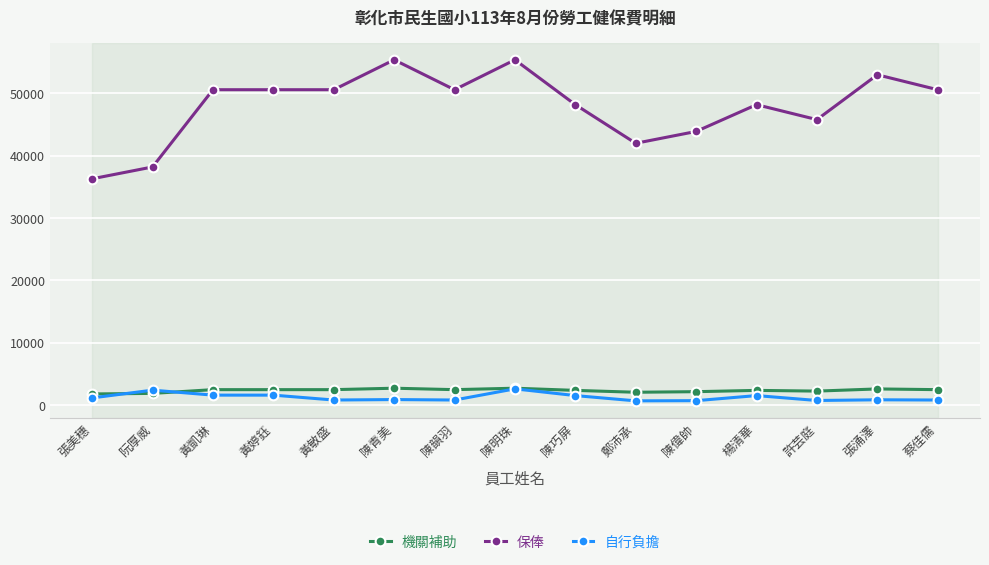

What is the value of the 保俸 point at the 7th from the left?

50600